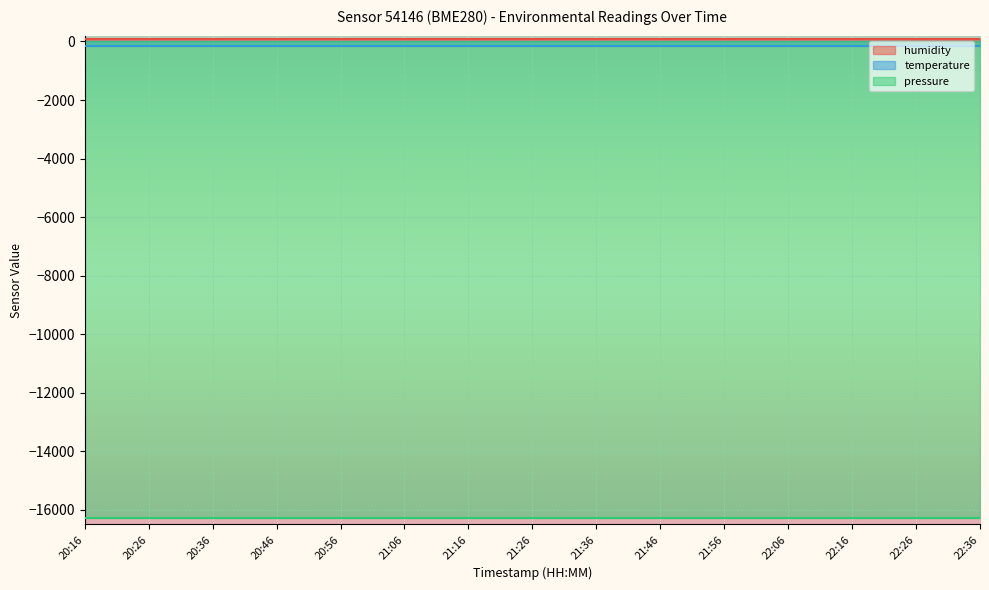

Does the chart display data point markers on the line(s)?

No